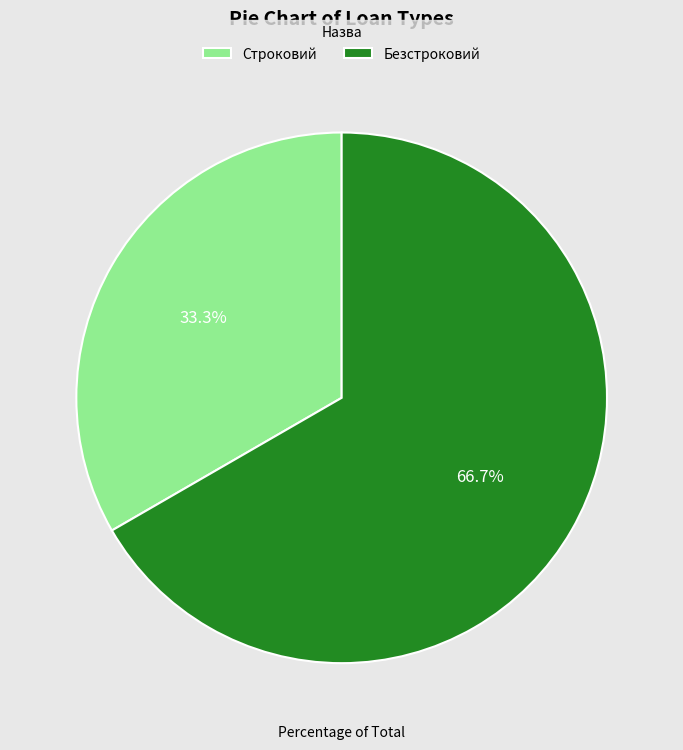

Which has a higher value, Строковий or Безстроковий?

Безстроковий